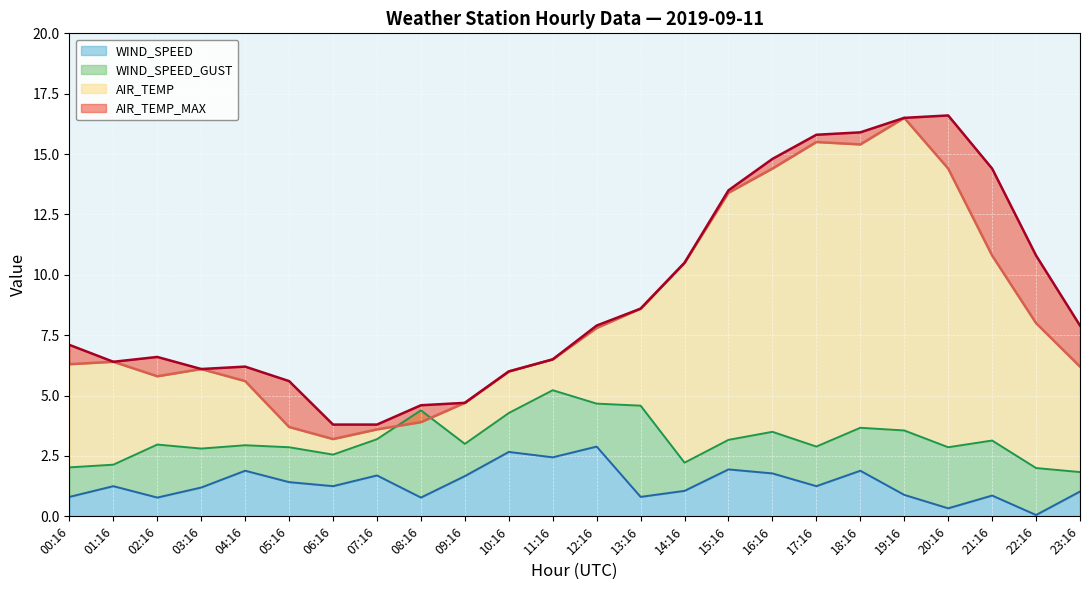

True or false: AIR_TEMP and AIR_TEMP_MAX intersect in this chart.

False